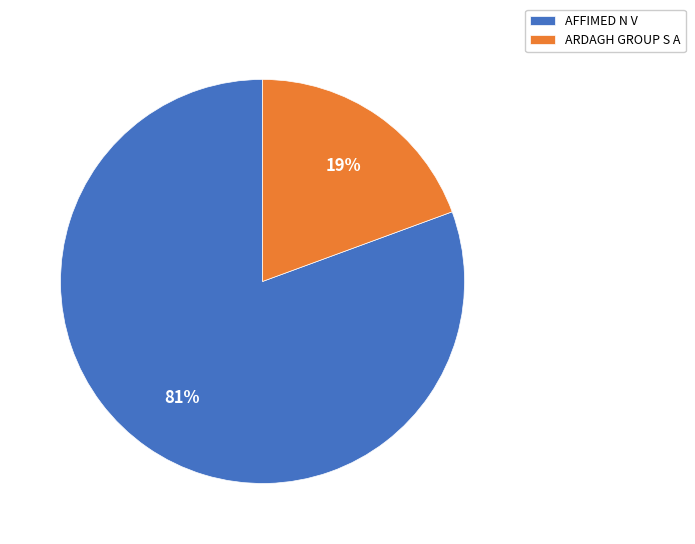

Is it true that ARDAGH GROUP S A is 31% of the pie?

False